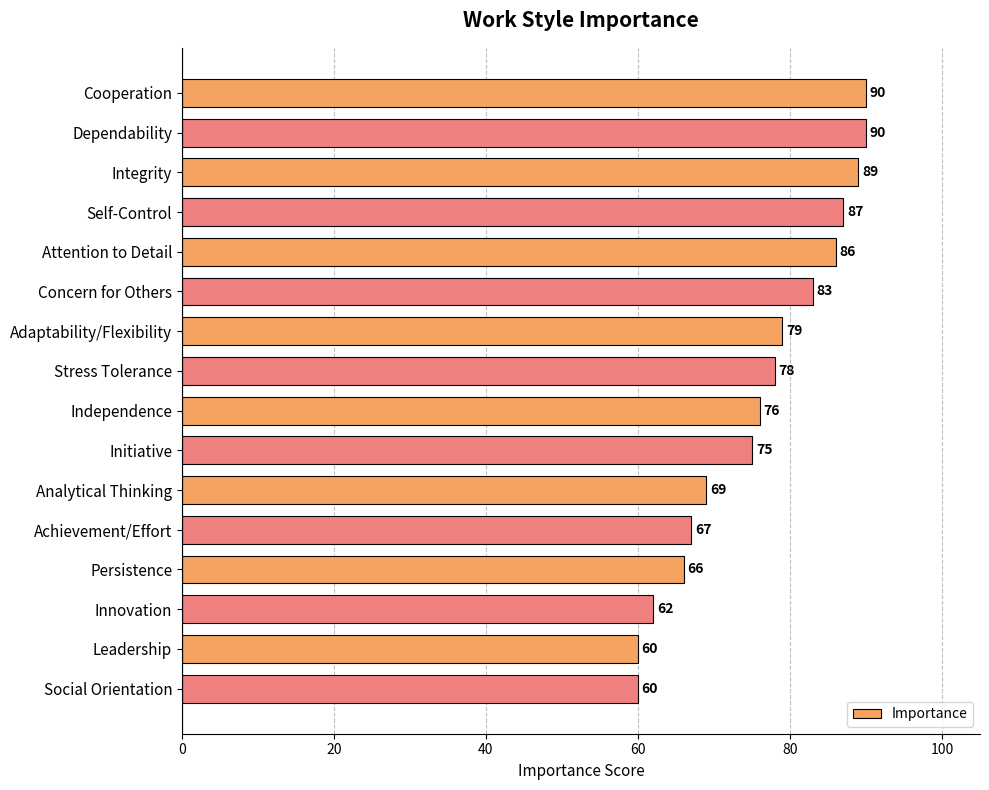

Approximately how many times larger is the value at Integrity compared to Social Orientation?

1.5